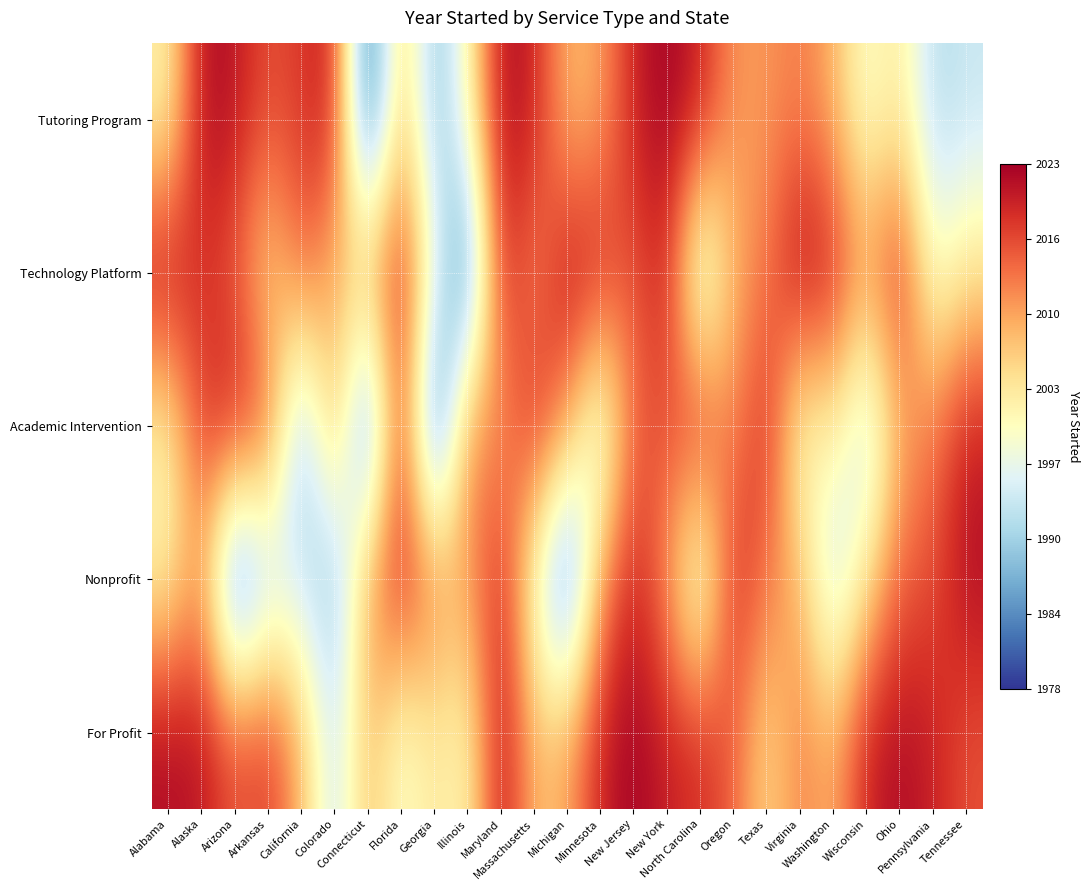

Between Minnesota and Virginia, which is larger?

Virginia